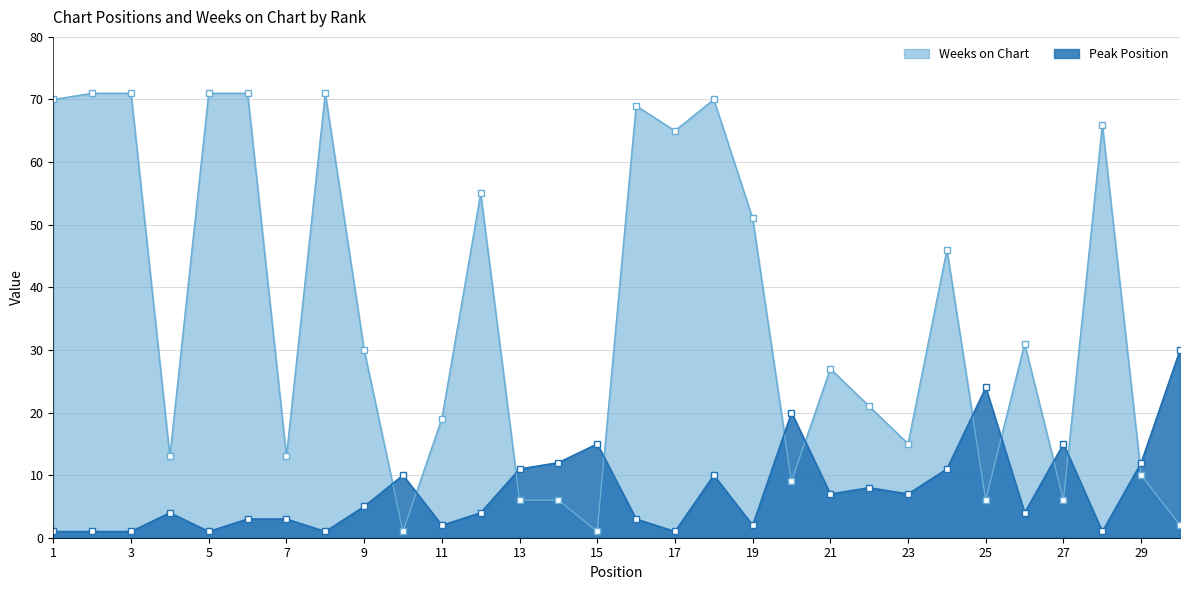

How many interior local peaks does the Peak Position series have?

8